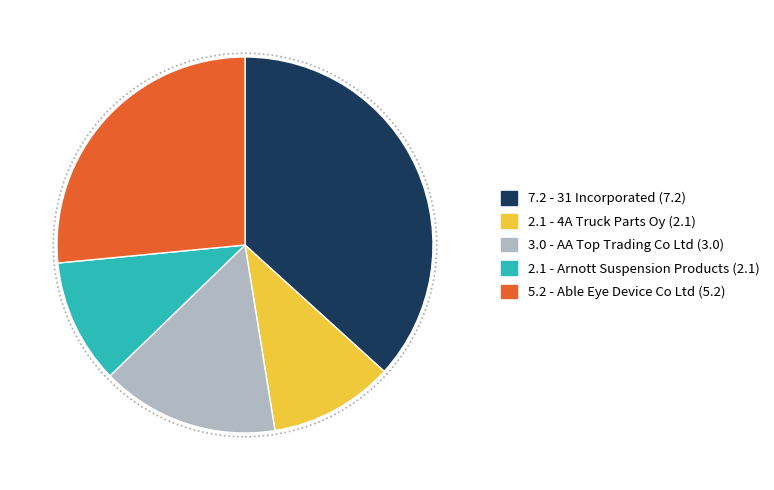

Is there any slice that represents more than half of the pie?

No